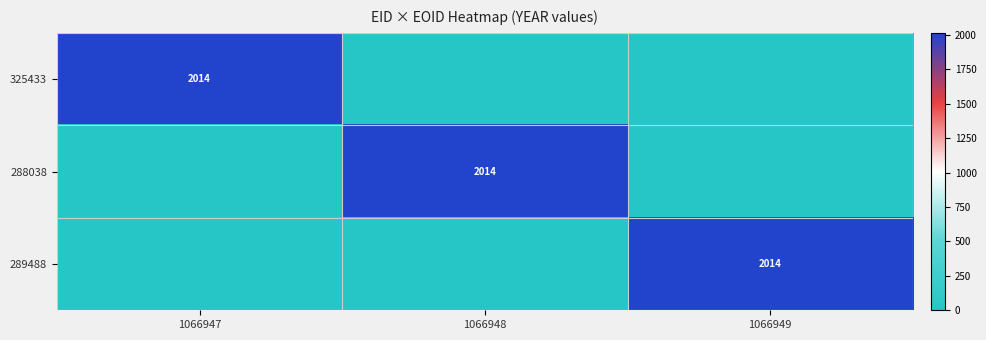

True or false: 325433 has a value of 2014 at 1066947.

True